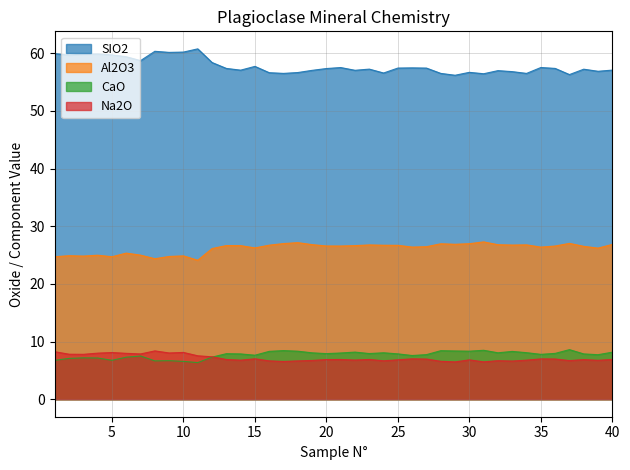

What is the value of the Na2O point at the 18th from the left?

6.6